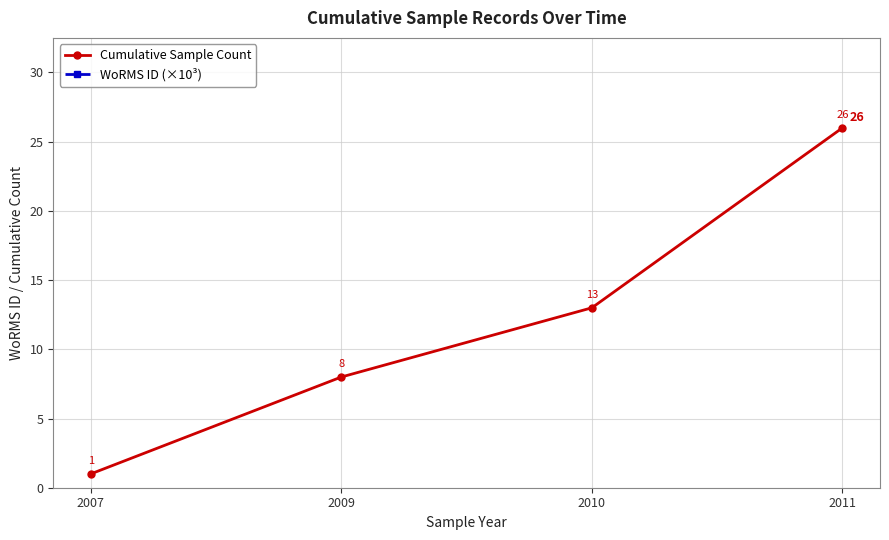

What is the sum of the Cumulative Sample Count values at 2007 and 2011?

27